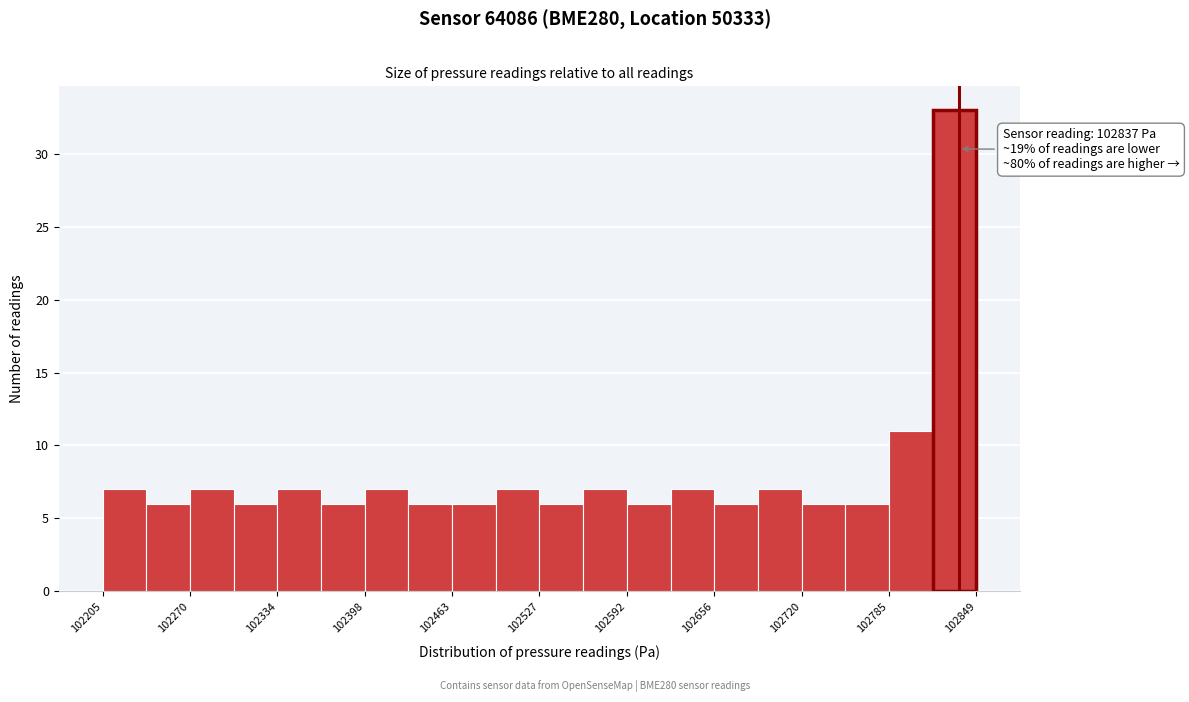

Read against the x-axis, roughly where is the centre of the tallest bar?

102830